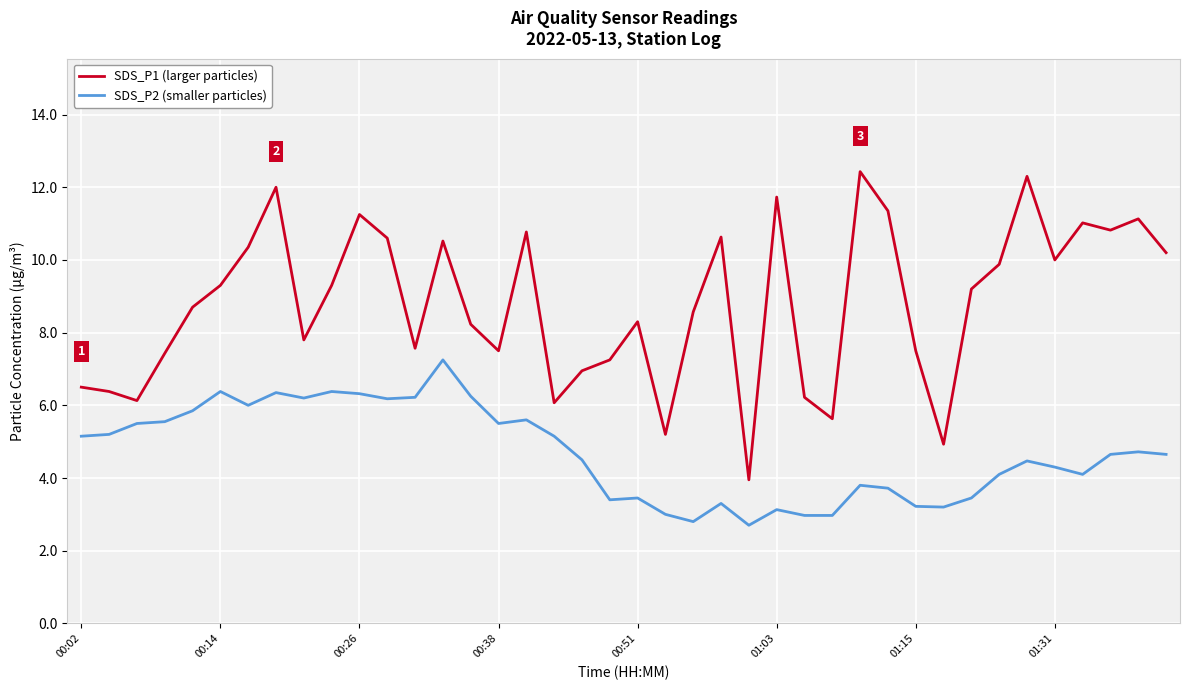

What is the lowest value of the SDS_P2 (smaller particles) series?

2.7